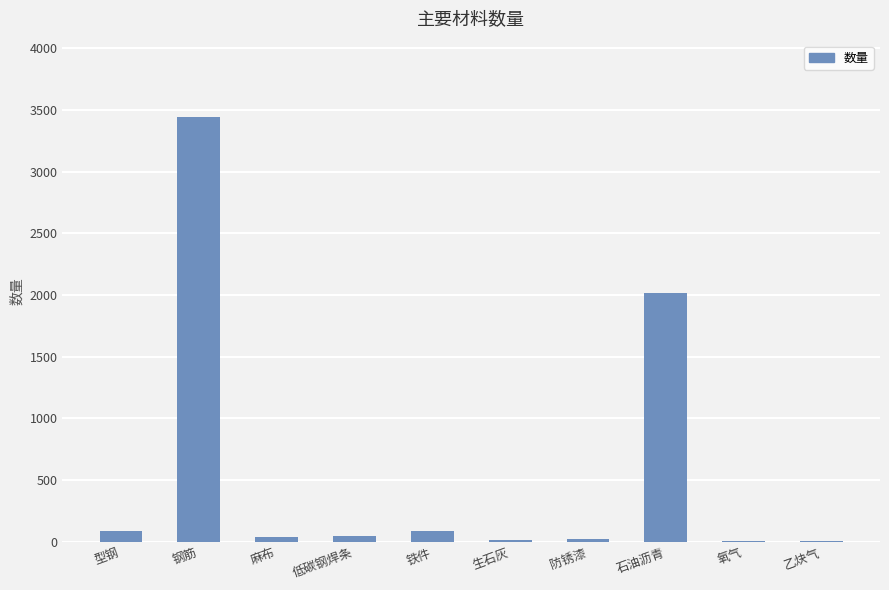

What is the sum of all values?

5743.4